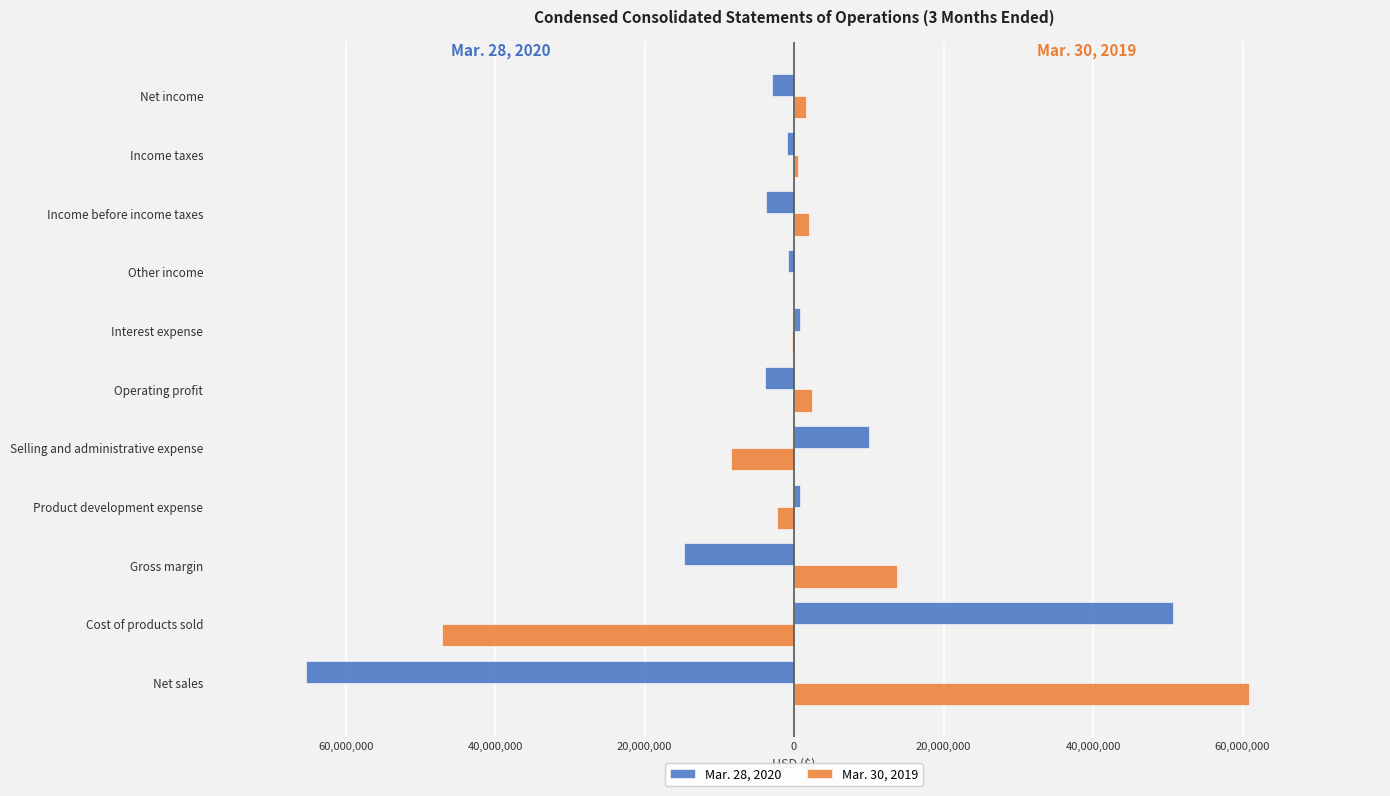

What are all the series names shown in the legend?

Mar. 28, 2020, Mar. 30, 2019